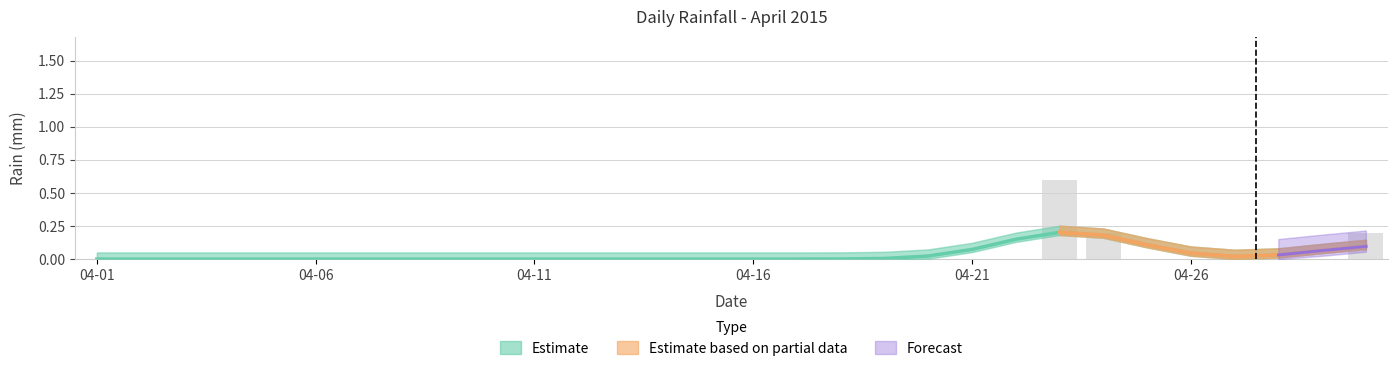

Reading left to right, transcribe all the data shown in this chart.

0.0	0.0	0.0	0.0	0.0	0.0	0.0	0.0	0.0	0.0	0.0	0.0	0.0	0.0	0.0	0.0	0.0	0.0	0.0	0.0	0.0	0.0	0.6	0.2	0.0	0.0	0.0	0.0	0.0	0.2